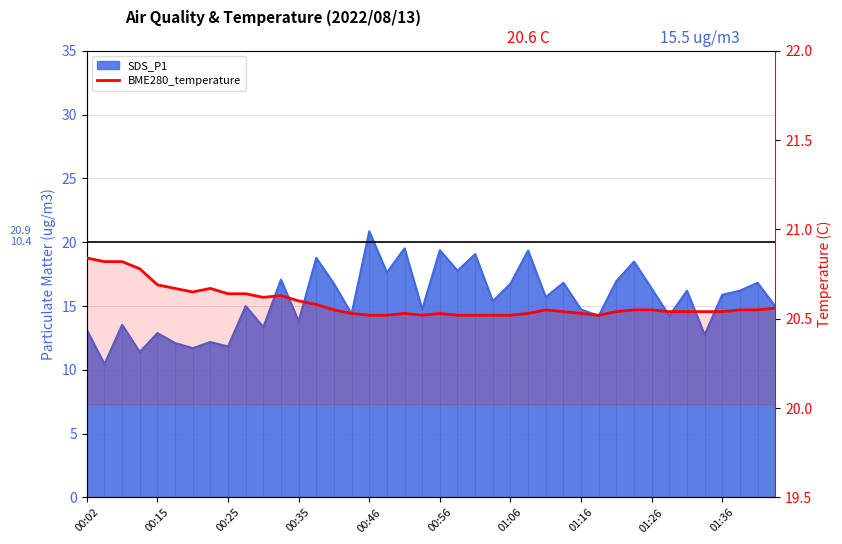

What is the approximate value at 35?

20.5